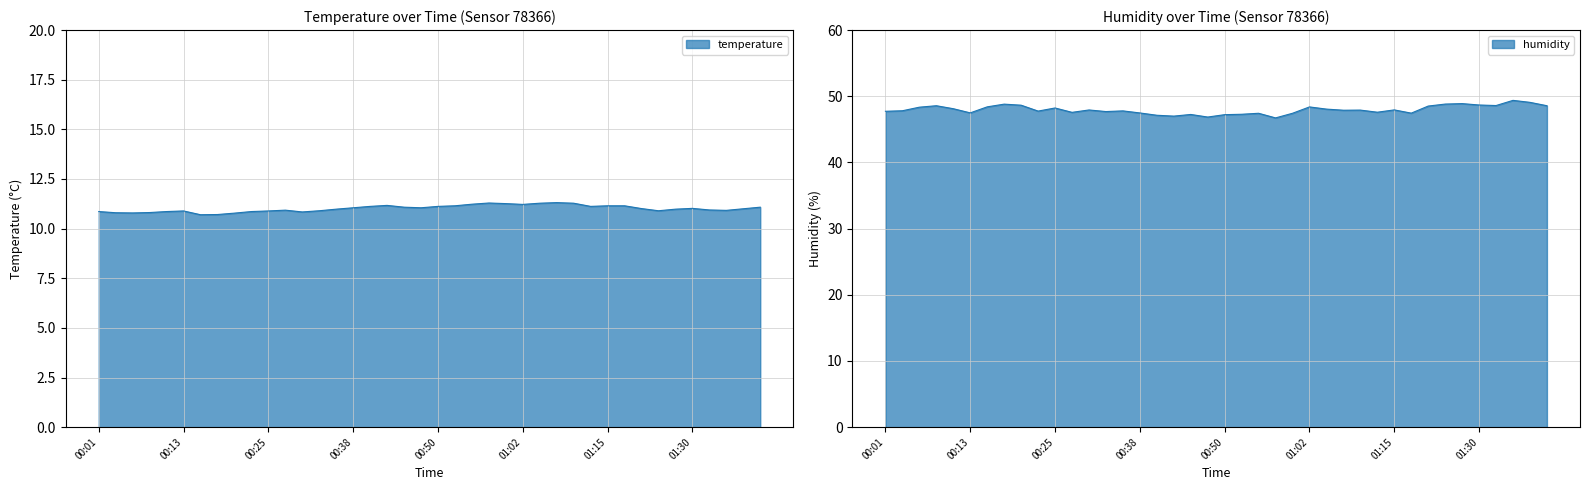

What is the minimum value shown in the chart?

10.7